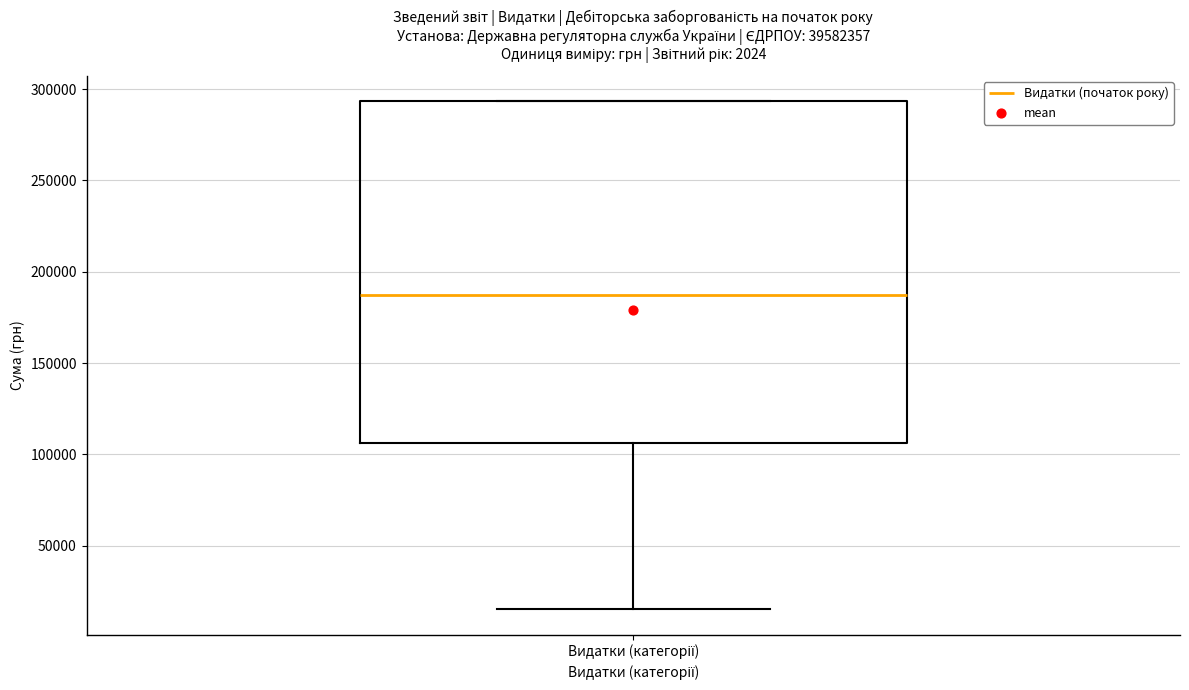

Read this box plot against the y-axis: the position of the median line, the range covered by the box, and the ends of both whiskers. The values are not printed on the chart, so give them approximately, as read against the axis.

median 185000, box 105000 to 295000, whiskers 15000 to 295000